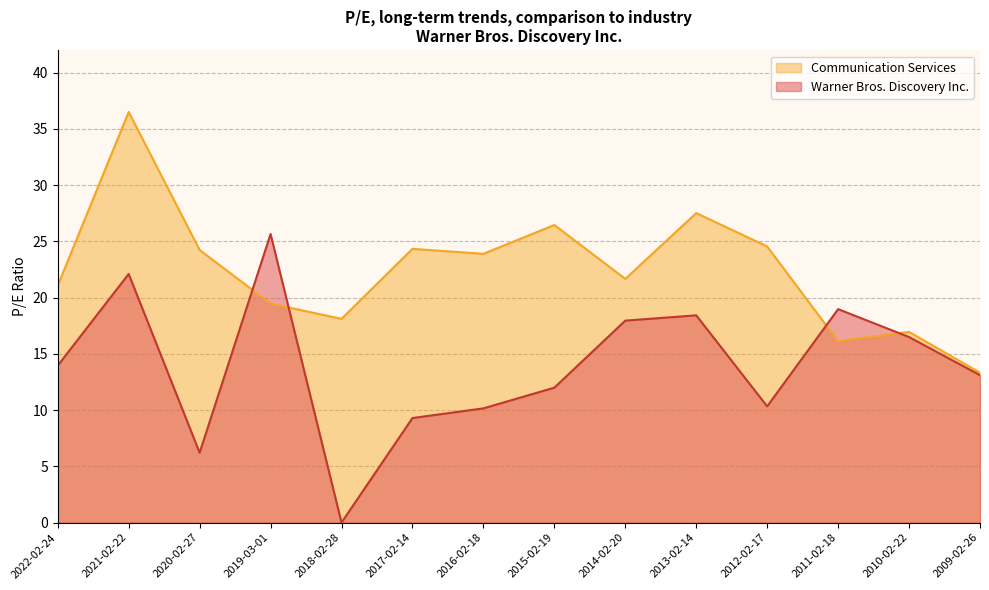

Where does the Warner Bros. Discovery Inc. series first go above 13?

2022-02-24